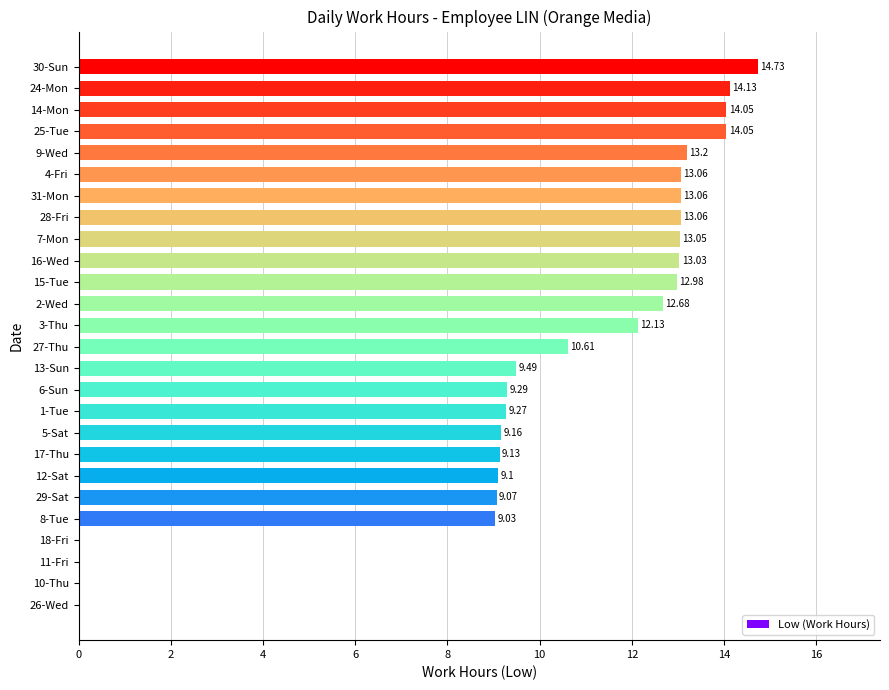

What is the sum of all values?

257.4